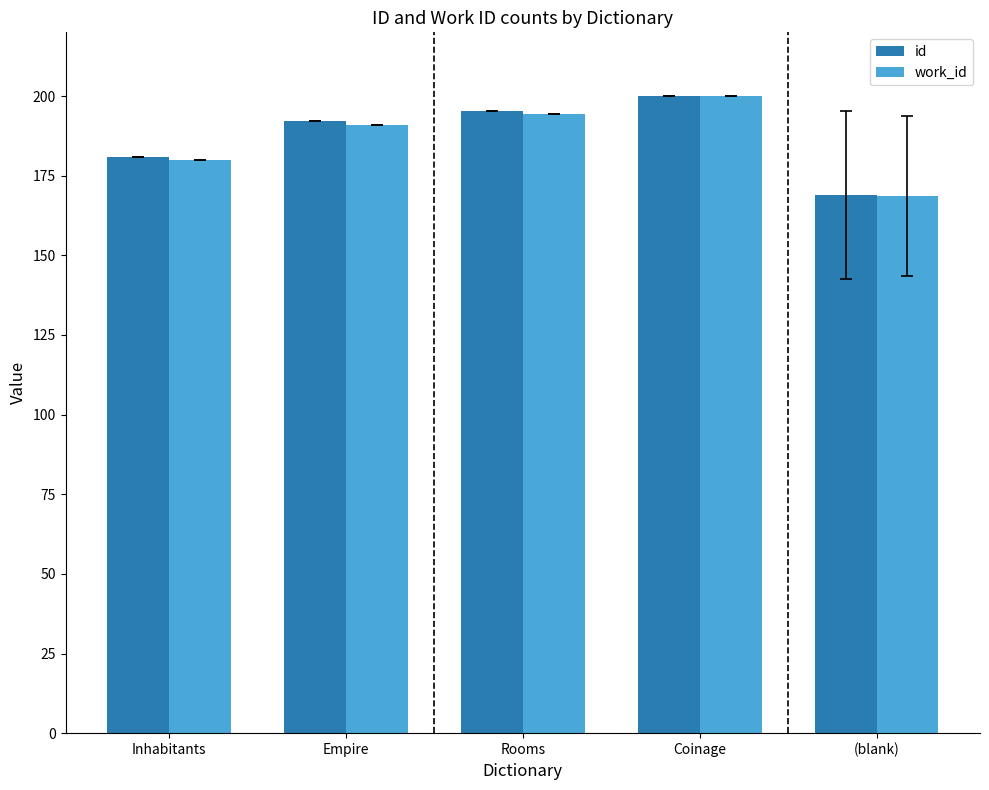

The value of id at Inhabitants is 180.8. True or false?

True